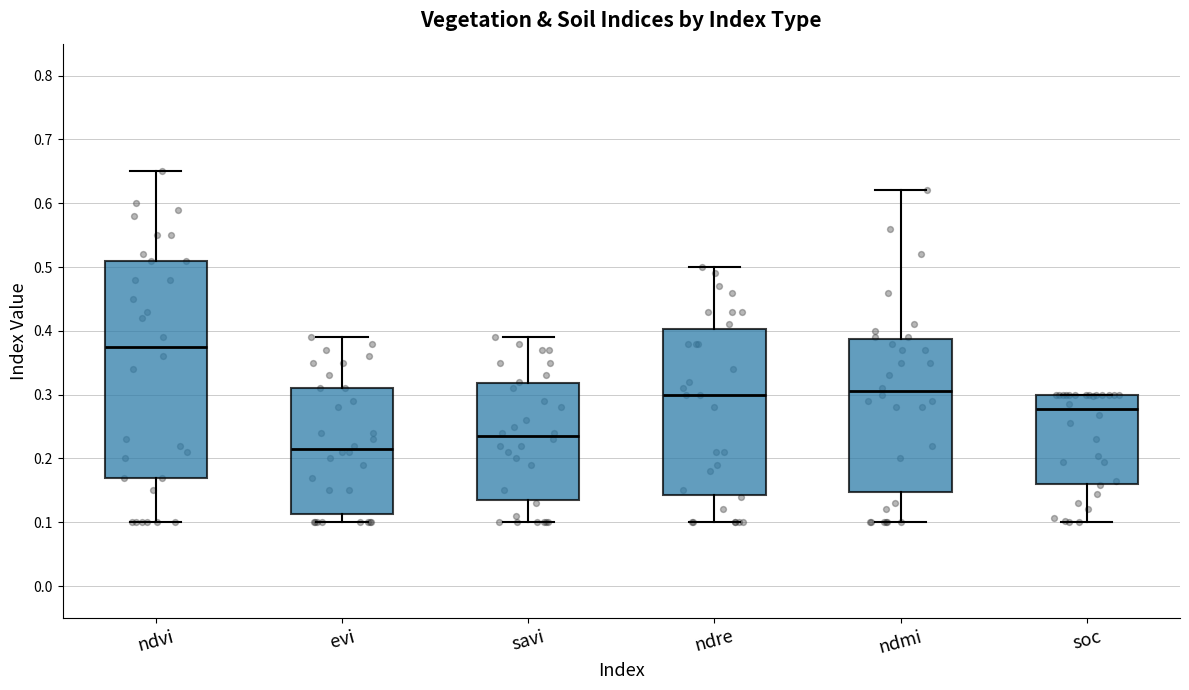

Where does the lower whisker of the box for evi end on the y-axis? The values are not printed on the chart, so give them approximately, as read against the axis.

0.10